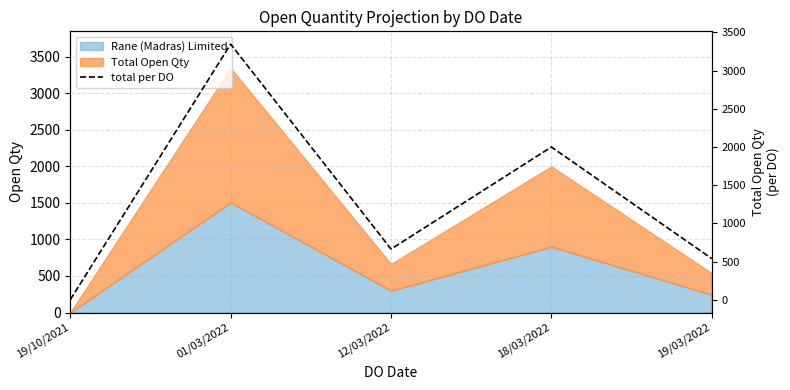

Between 19/03/2022 and 18/03/2022, which is larger?

18/03/2022